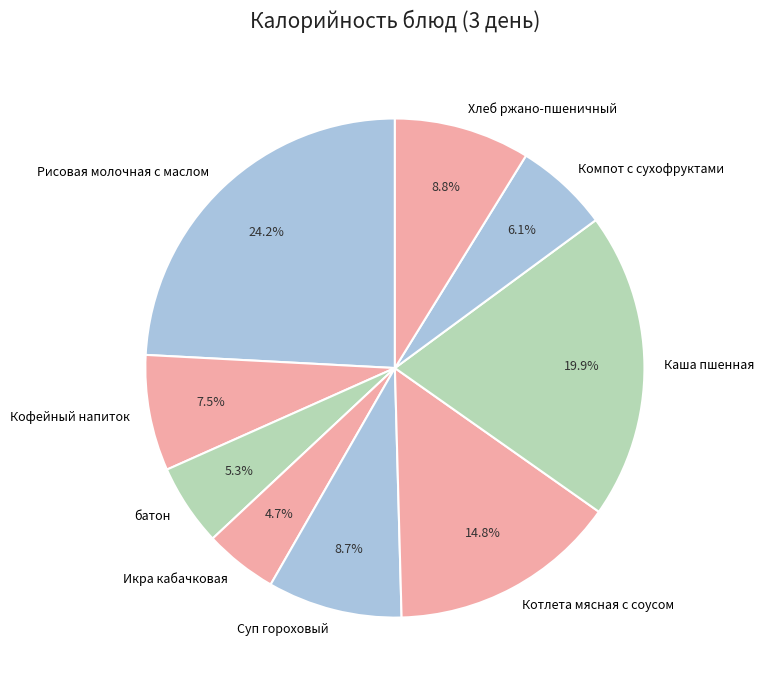

To the nearest percent, what is the average slice percentage?

11%